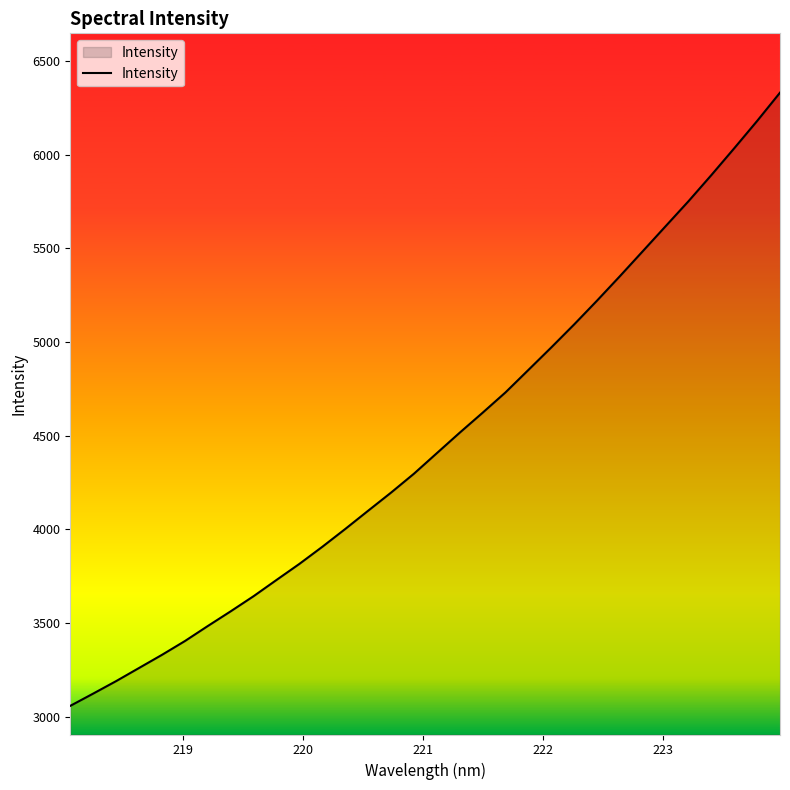

What is the greatest value displayed?

6330.9